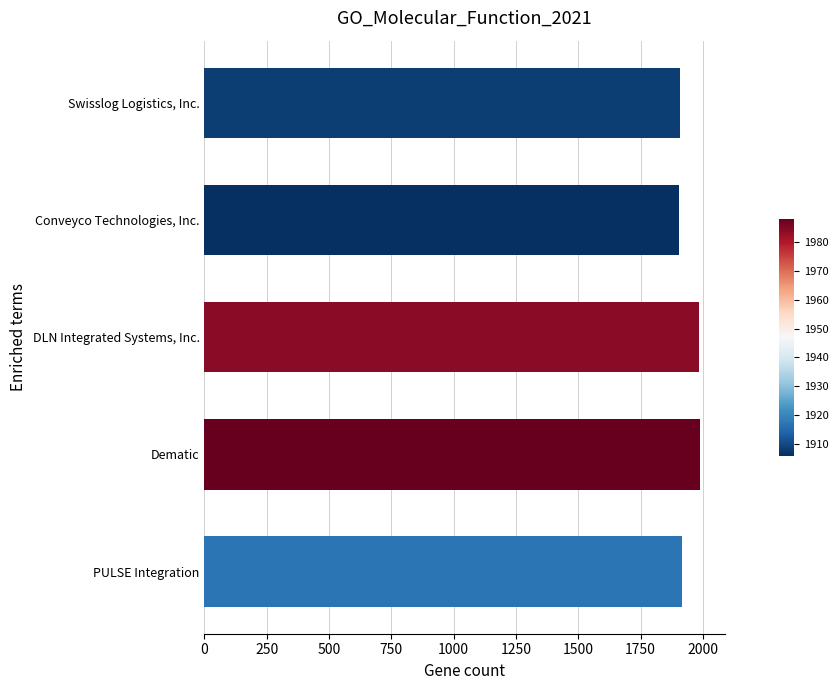

Does the chart contain any negative values?

No